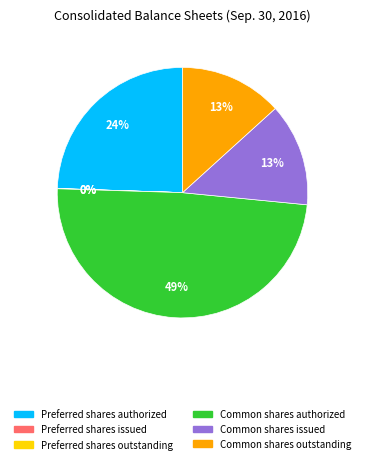

Approximately how many times larger is the value at Common shares issued compared to Preferred shares authorized?

0.5